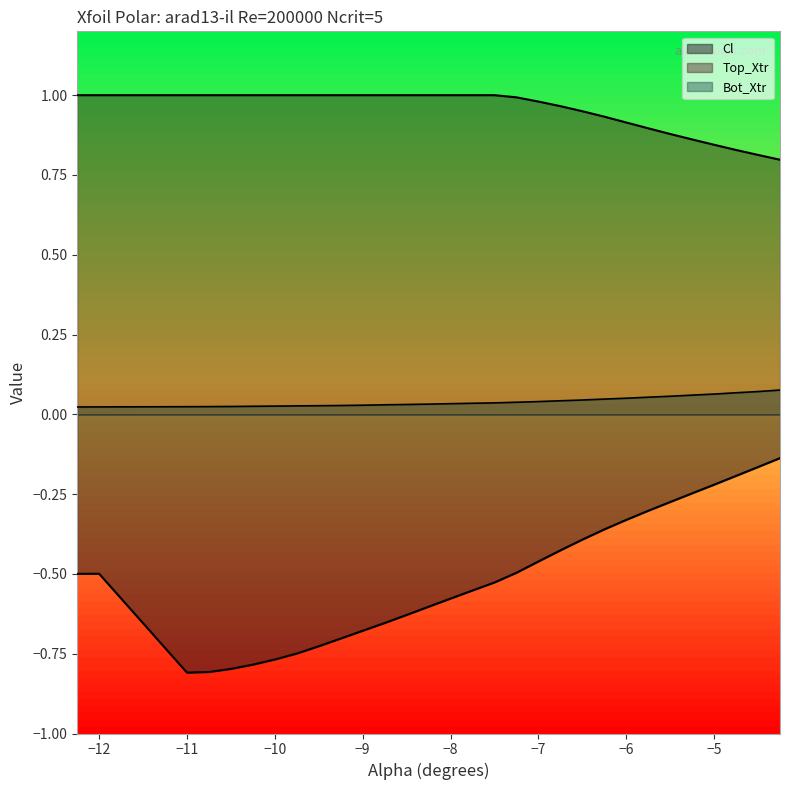

What is the difference between the second highest and minimum values in the Cl series?

0.6